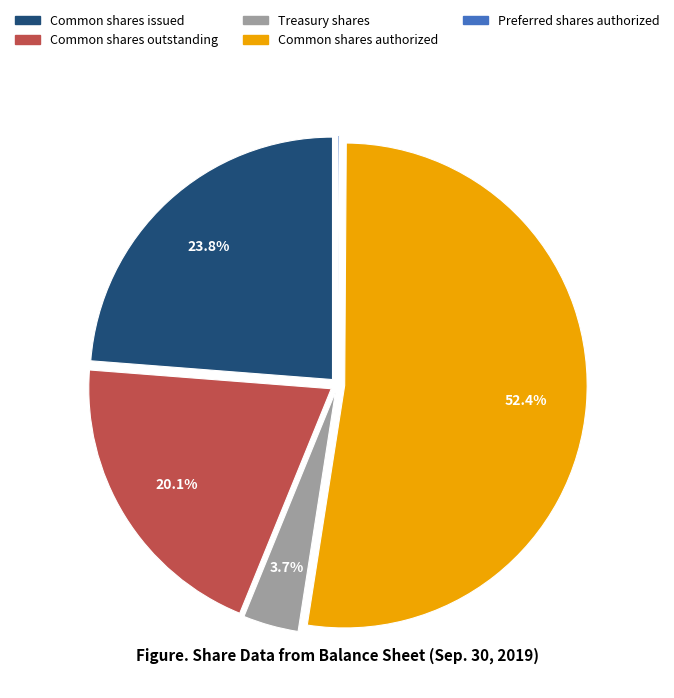

Is there a majority slice in this chart?

Yes